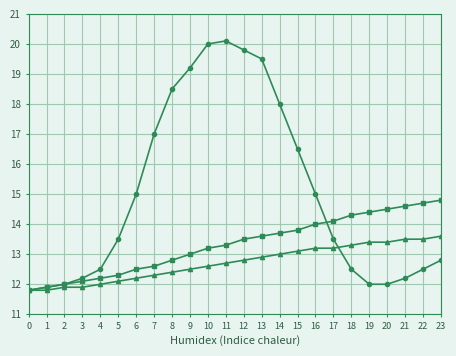

What is the spread (max minus min) of values at 18?

1.8